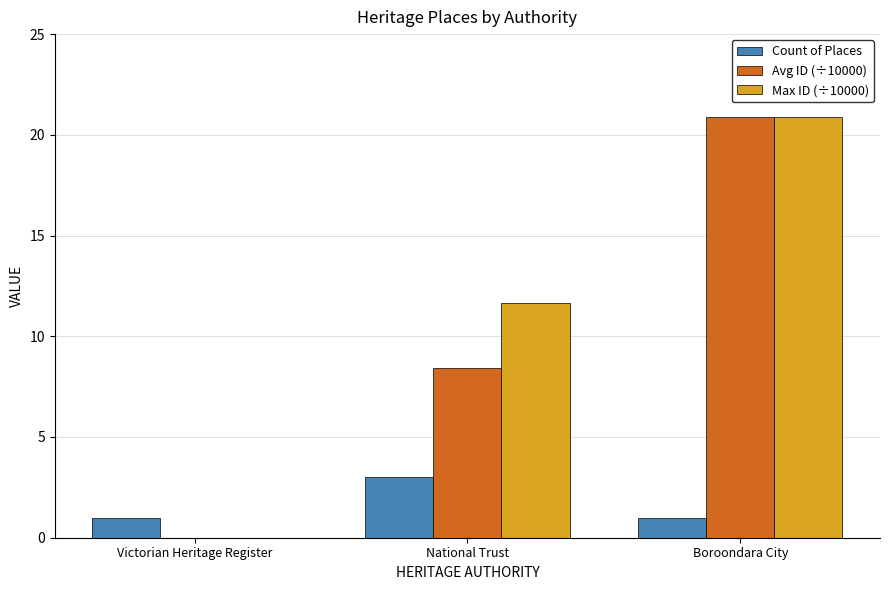

What is the difference between the Count of Places values at National Trust and Boroondara City?

2.0